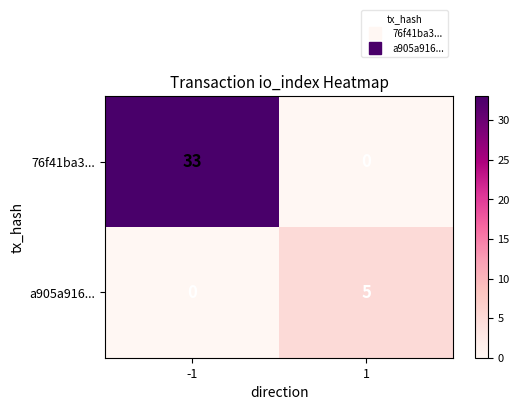

Which series has the largest range (max minus min)?

76f41ba3...